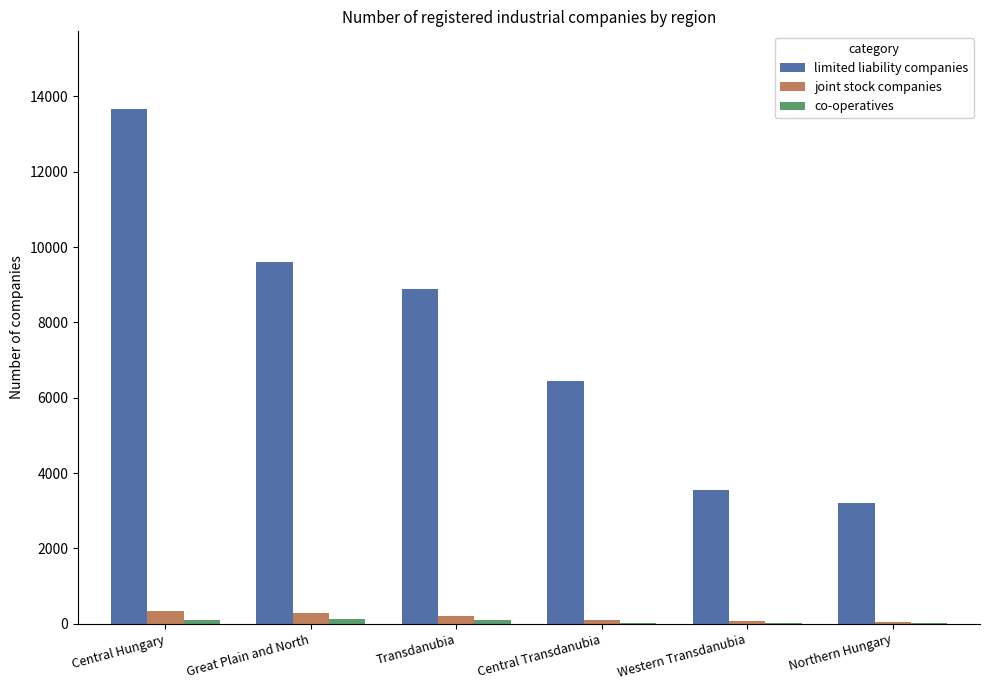

How many groups of bars are there?

6